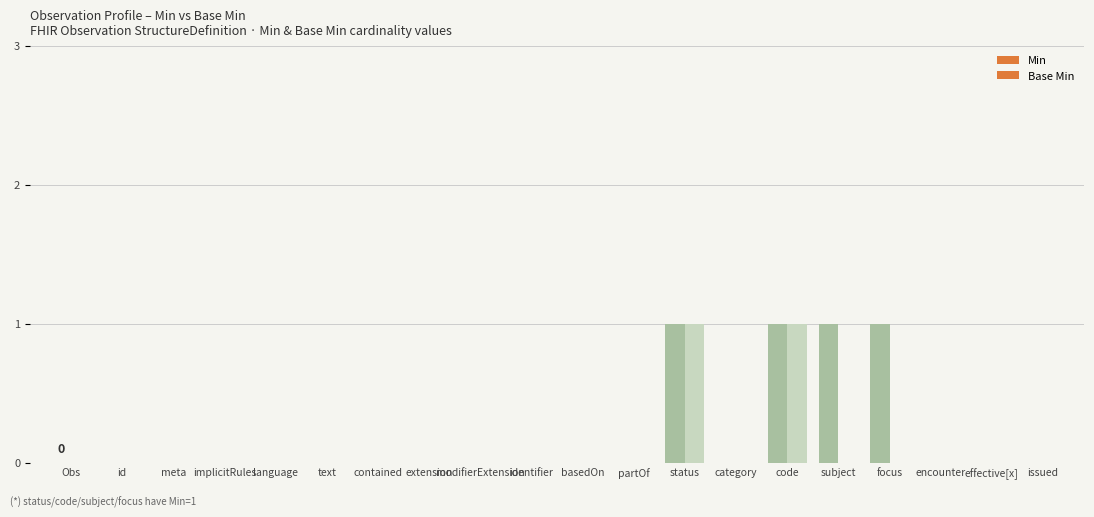

Count the number of categories in the chart.

20